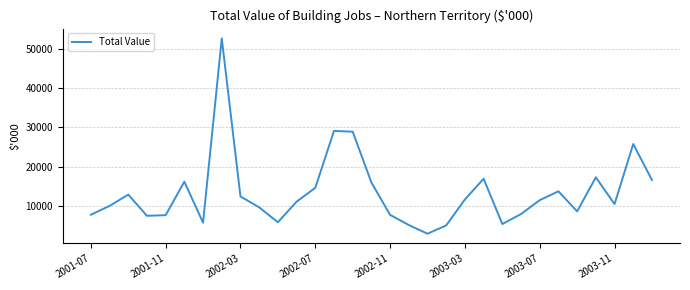

What is the greatest value displayed?

52687